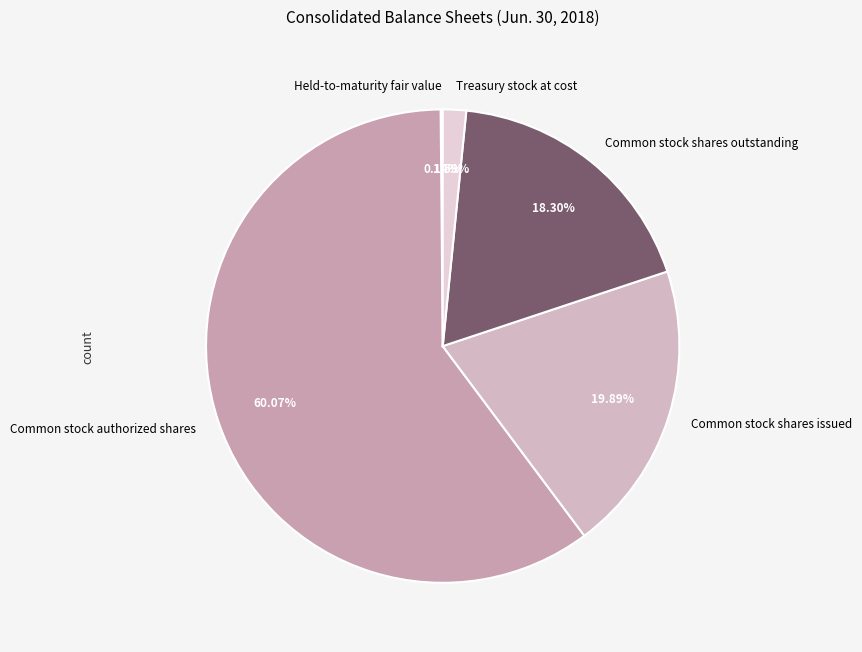

To the nearest percent, what portion does Common stock shares outstanding represent?

18%